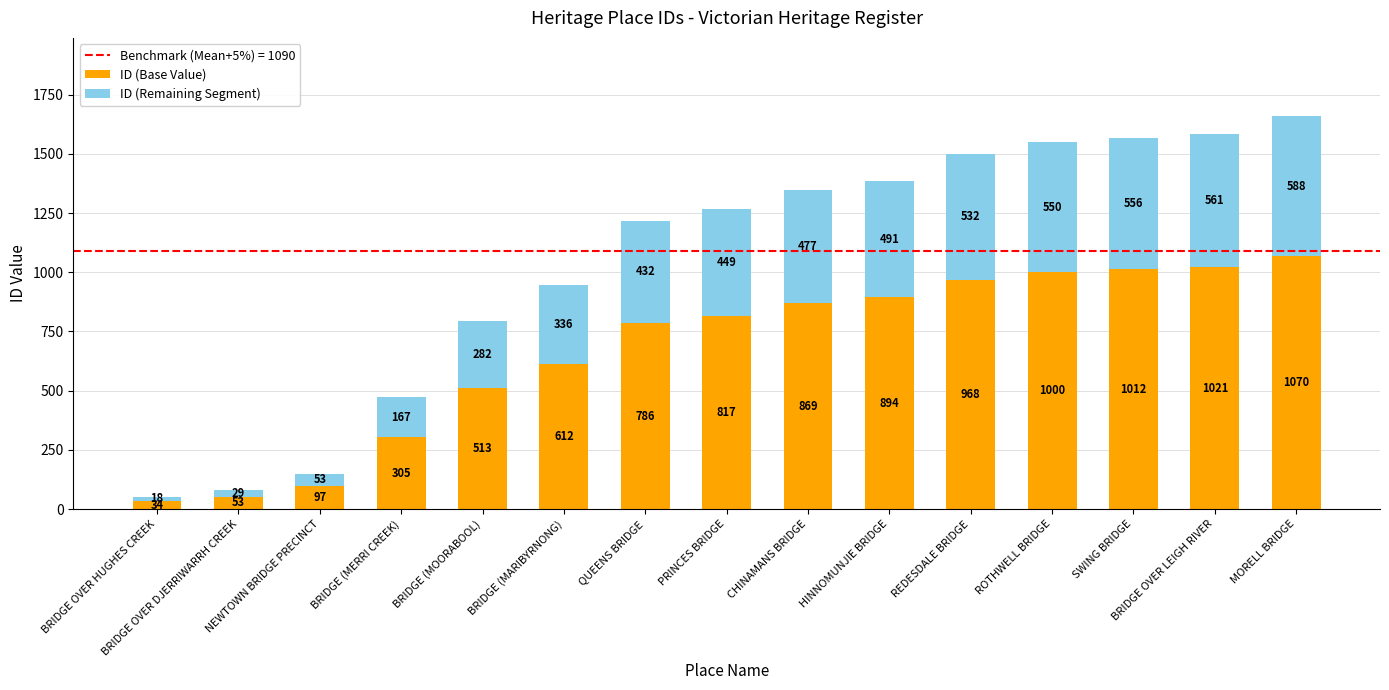

At which label does ID (Base Value) reach its peak?

MORELL BRIDGE